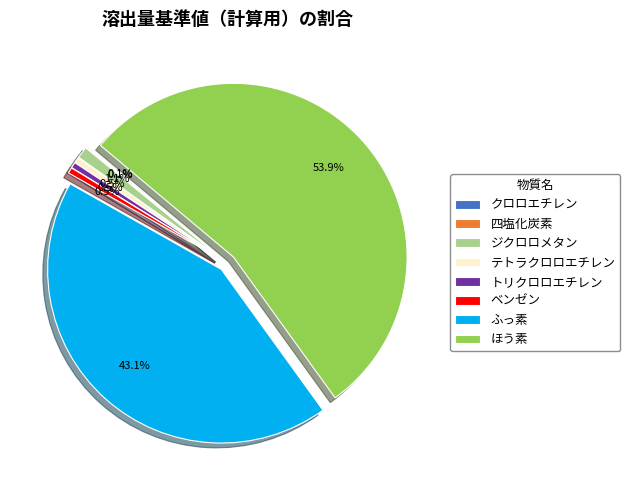

Combined, what portion of the pie is ほう素 and ベンゼン?

54.5%